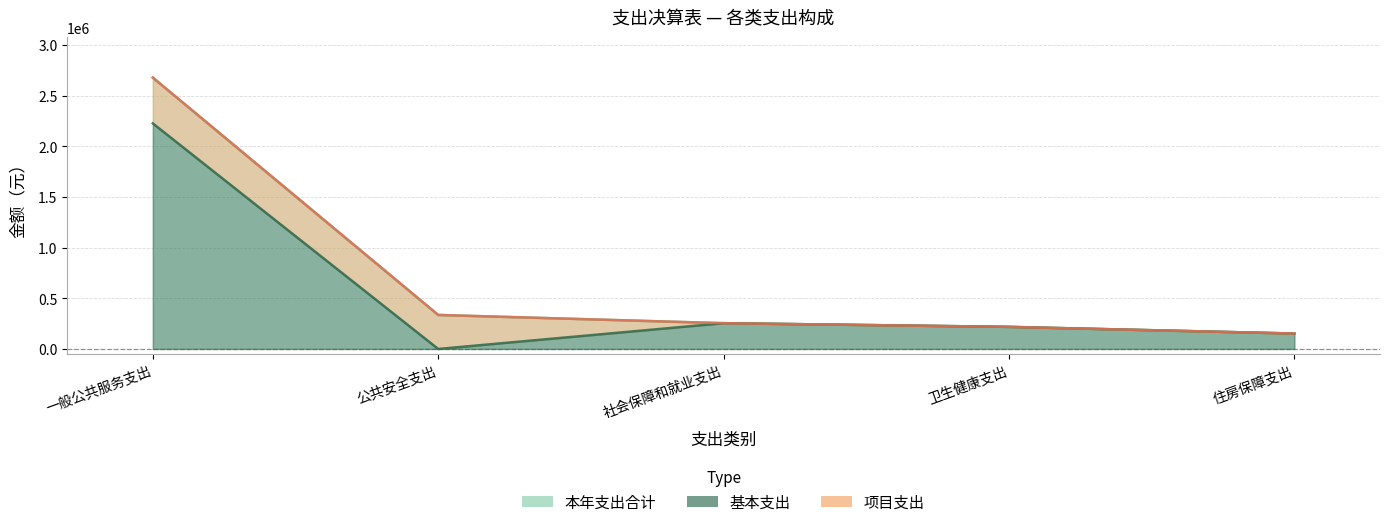

The 本年支出合计 series shows 240363.8 at 住房保障支出. True or false?

False